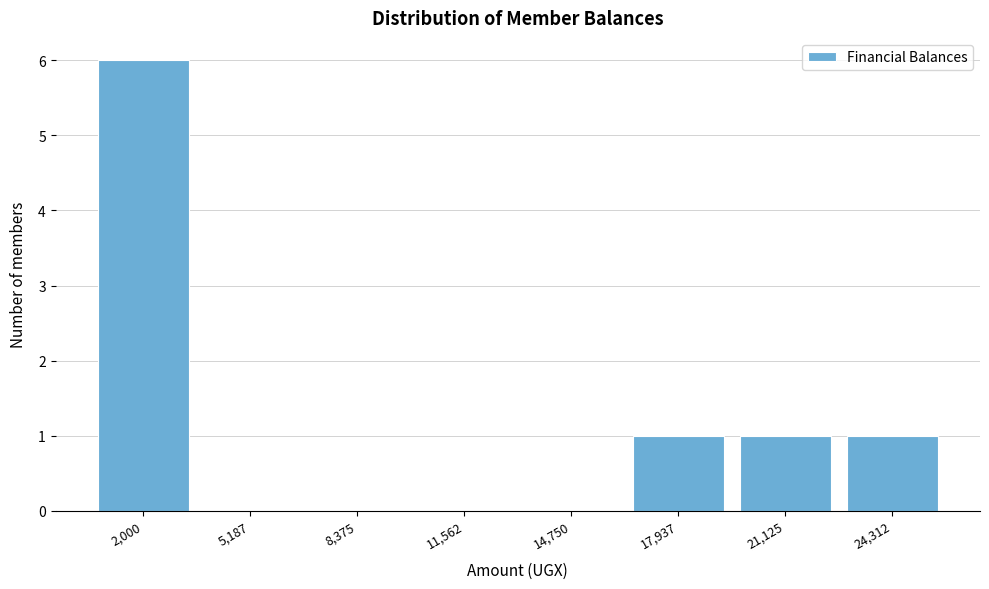

Reading left to right, transcribe all the data shown in this chart.

2,000=6	5,187=0	8,375=0	11,562=0	14,750=0	17,937=1	21,125=1	24,312=1